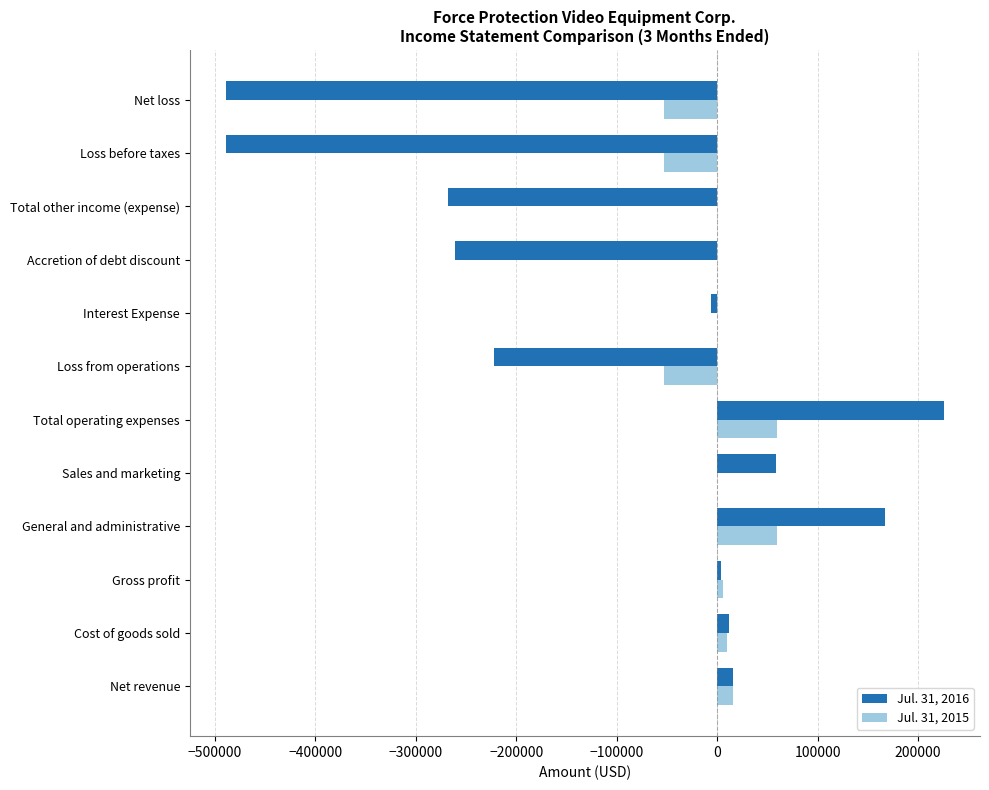

What is the average value of the Jul. 31, 2016 series?

-104317